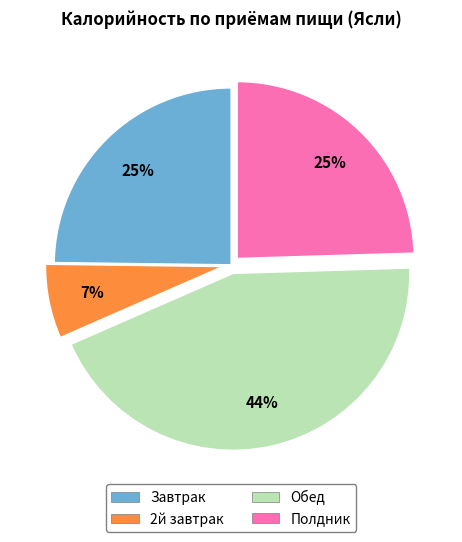

To the nearest percent, what is the difference between the Завтрак and Обед slice percentages?

19%